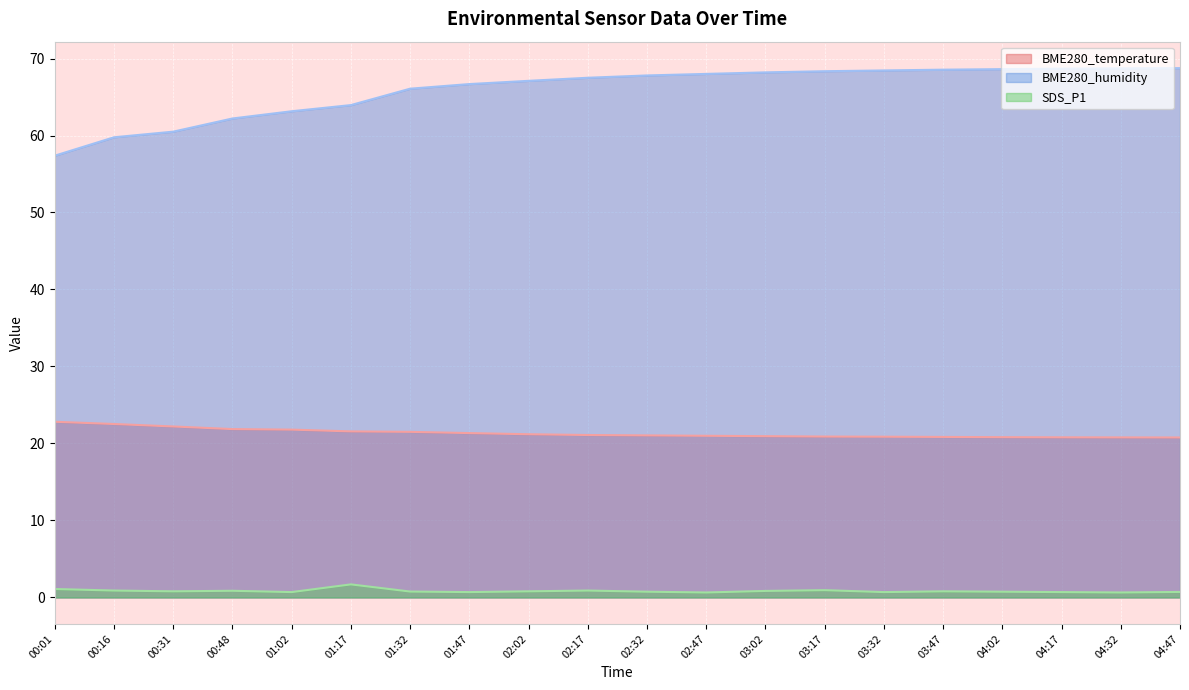

What is the difference between the maximum and minimum values in the BME280_humidity series?

11.4